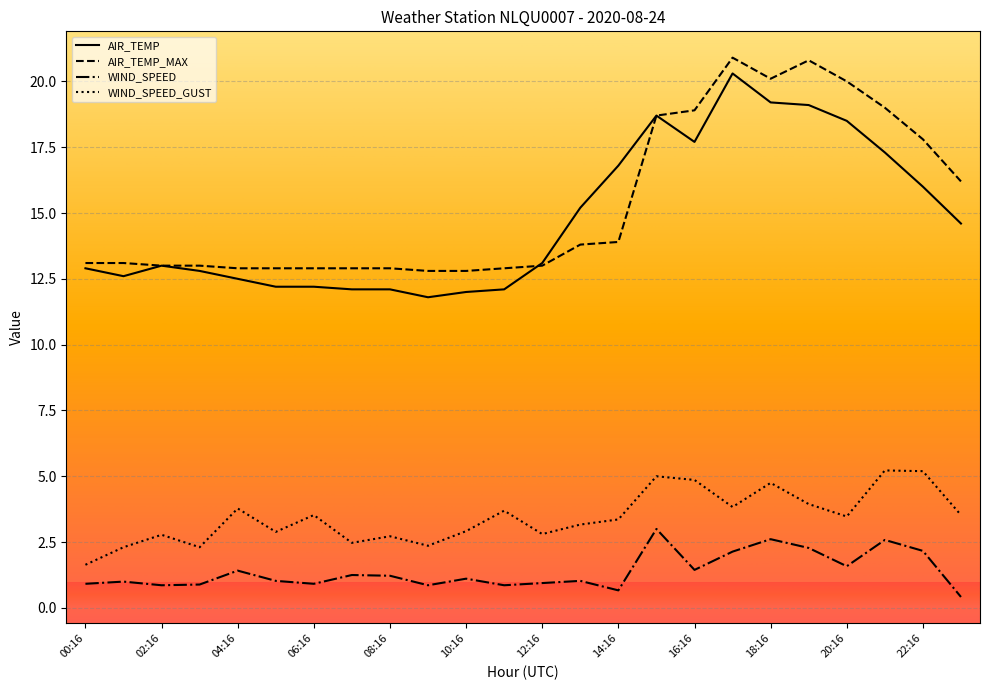

What are all the series names shown in the legend?

AIR_TEMP, AIR_TEMP_MAX, WIND_SPEED, WIND_SPEED_GUST